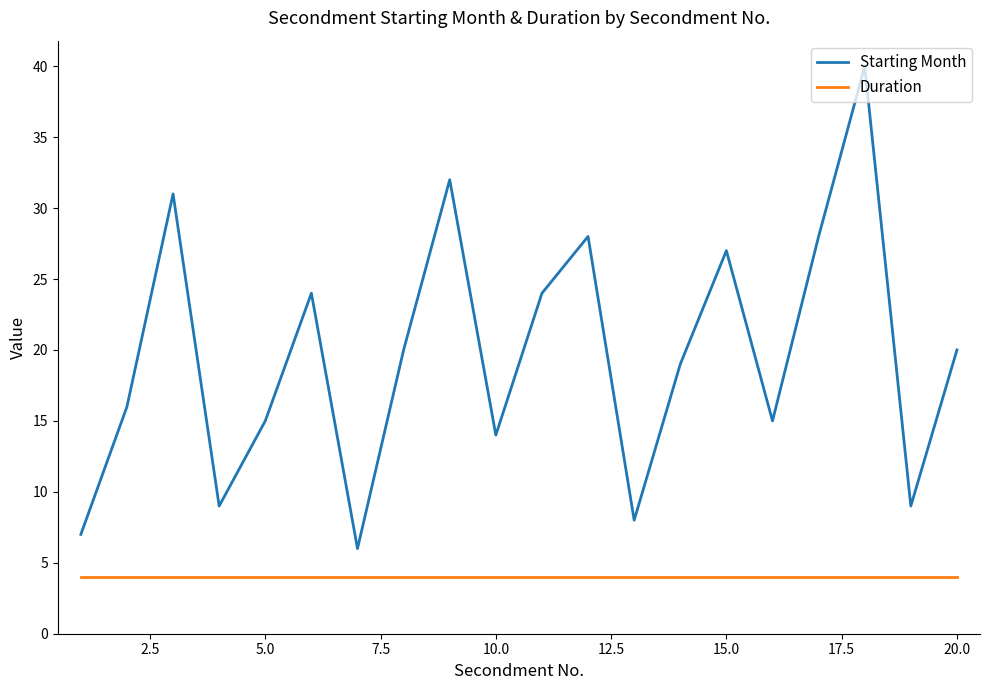

Does the chart display data point markers on the line(s)?

No